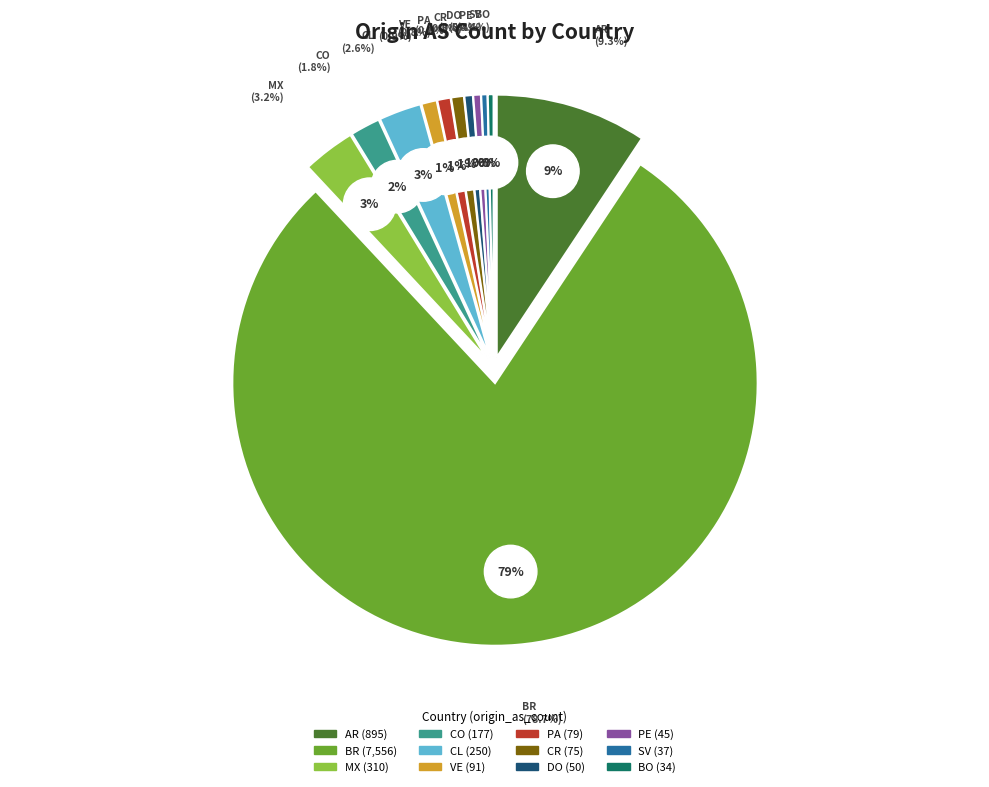

Rank the categories by value from highest to lowest.

BR, AR, MX, CL, CO, VE, PA, CR, DO, PE, SV, BO